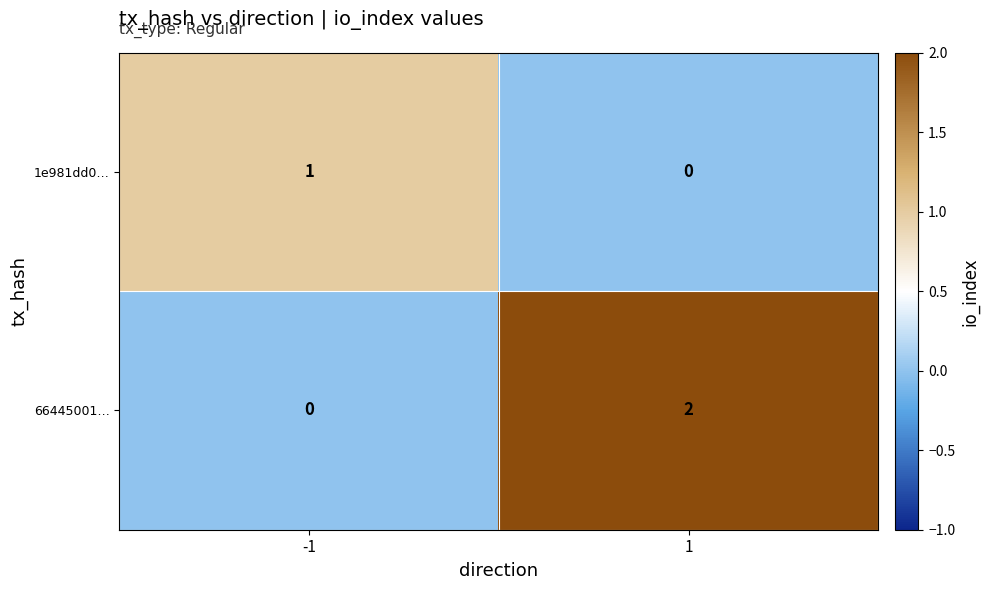

At how many categories does at least one series exceed 0?

2